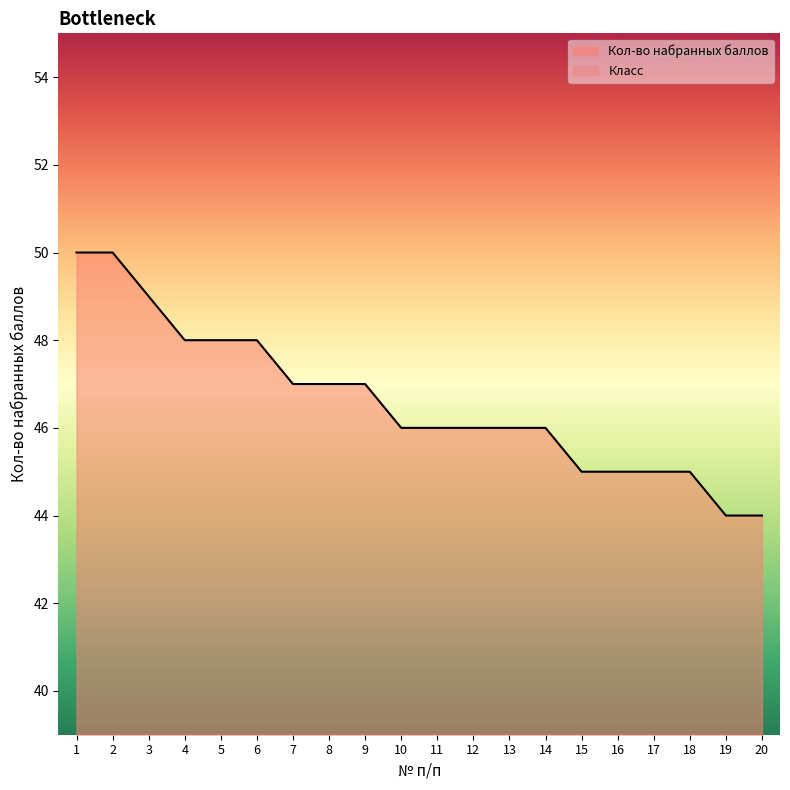

What is the maximum value shown in the chart?

50